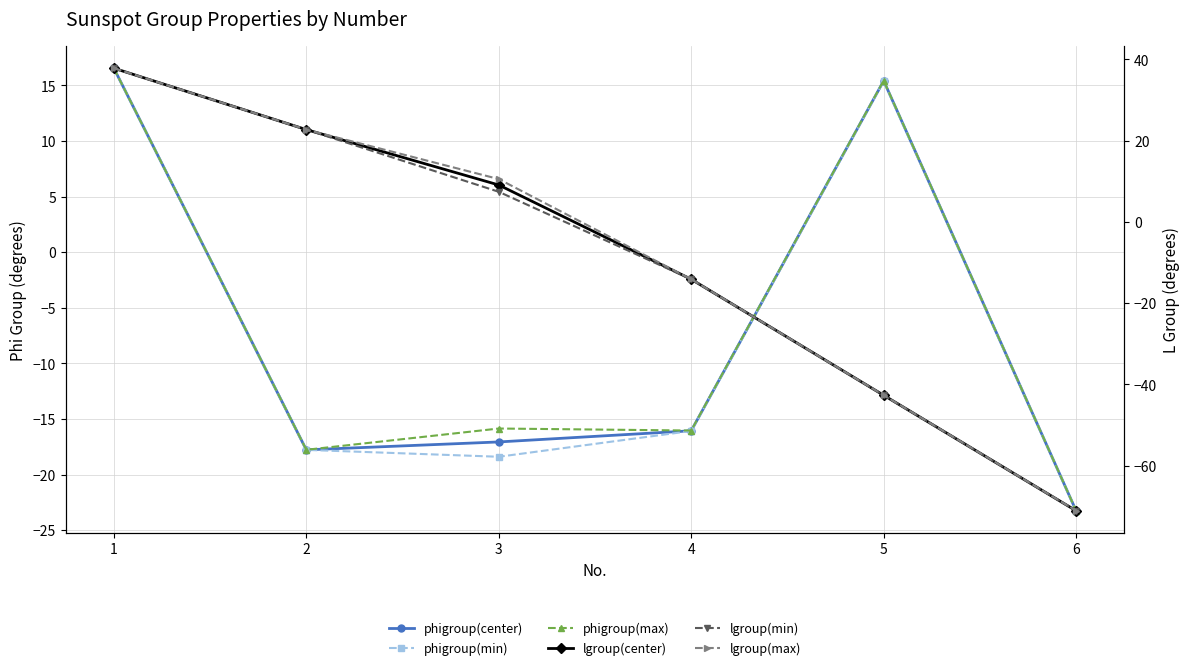

Reading right to left, extract all data points from this chart.

phigroup(center): -23.3	15.4	-16.1	-17.1	-17.8	16.5
phigroup(min): -23.3	15.4	-16.1	-18.4	-17.8	16.5
phigroup(max): -23.3	15.4	-16.0	-15.9	-17.8	16.5
lgroup(center): -71.1	-42.7	-14.1	9.1	22.7	37.8
lgroup(min): -71.1	-42.7	-14.1	7.4	22.7	37.8
lgroup(max): -71.1	-42.7	-14.1	10.5	22.7	37.8